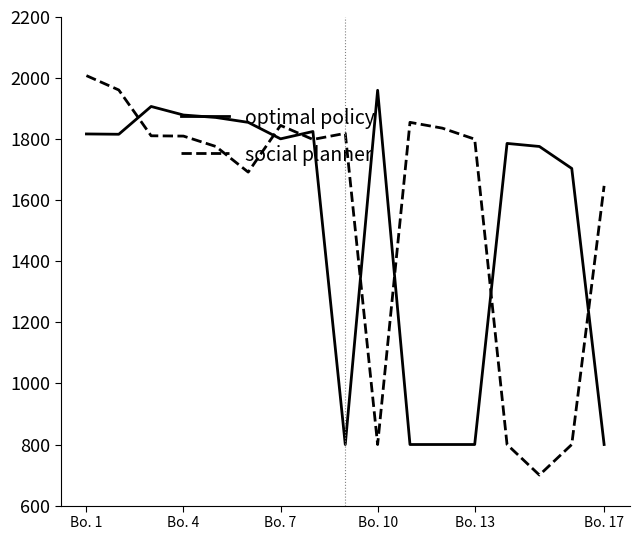

In optimal policy, how many points are higher than both neighbors (excluding endpoints)?

4